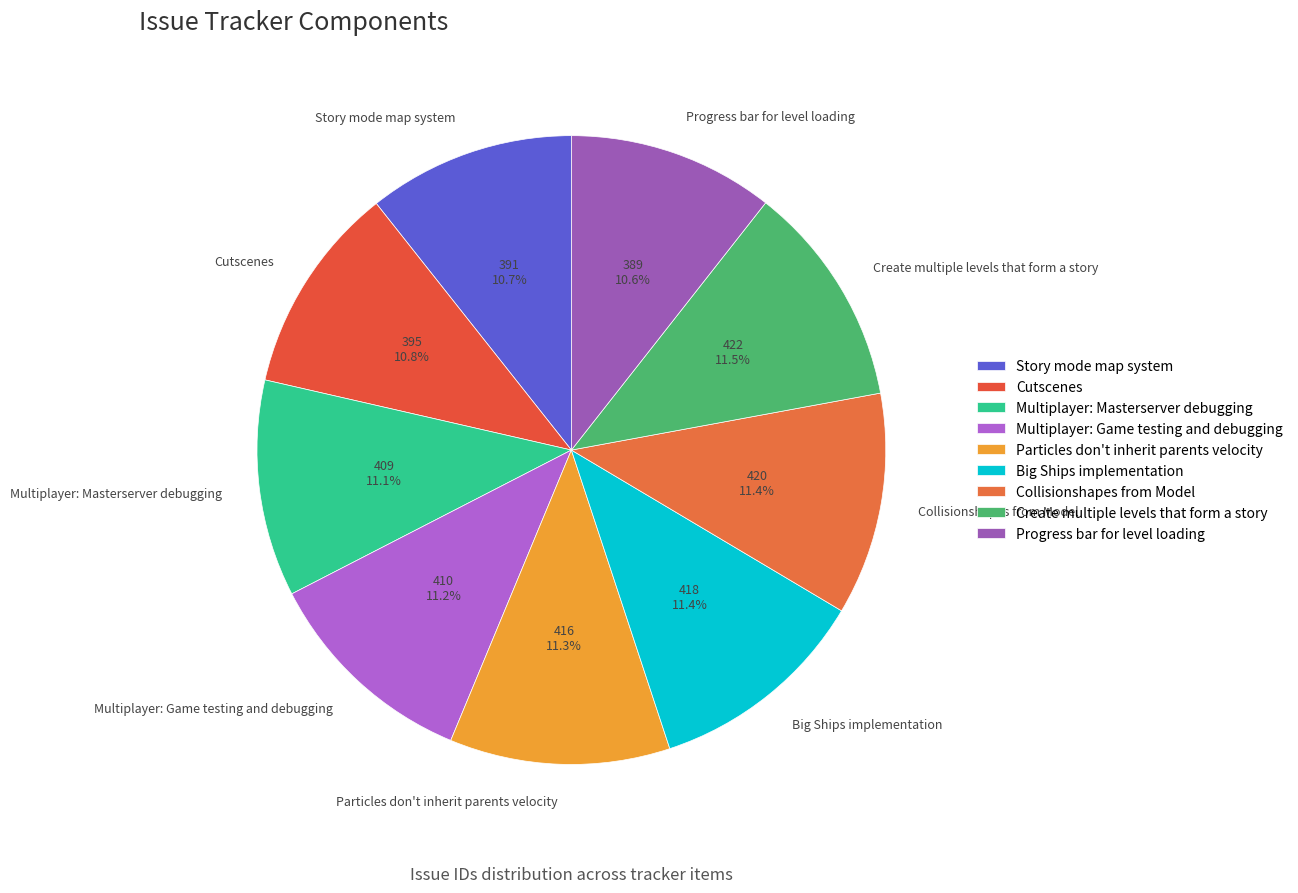

Does any single category account for the majority?

No